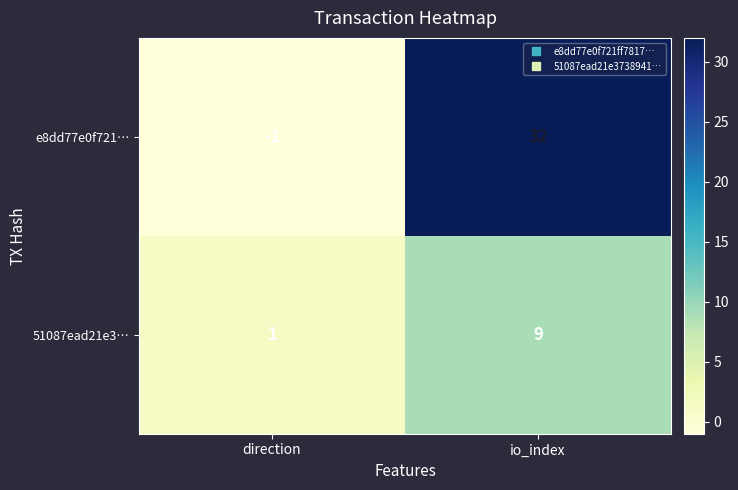

Reading right to left, transcribe all the data shown in this chart.

e8dd77e0f721…: io_index=32	direction=-1
51087ead21e3…: io_index=9	direction=1